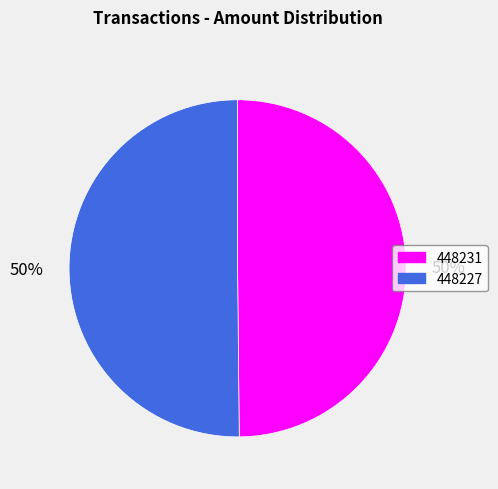

True or false: 448227 accounts for 56% of the total.

False